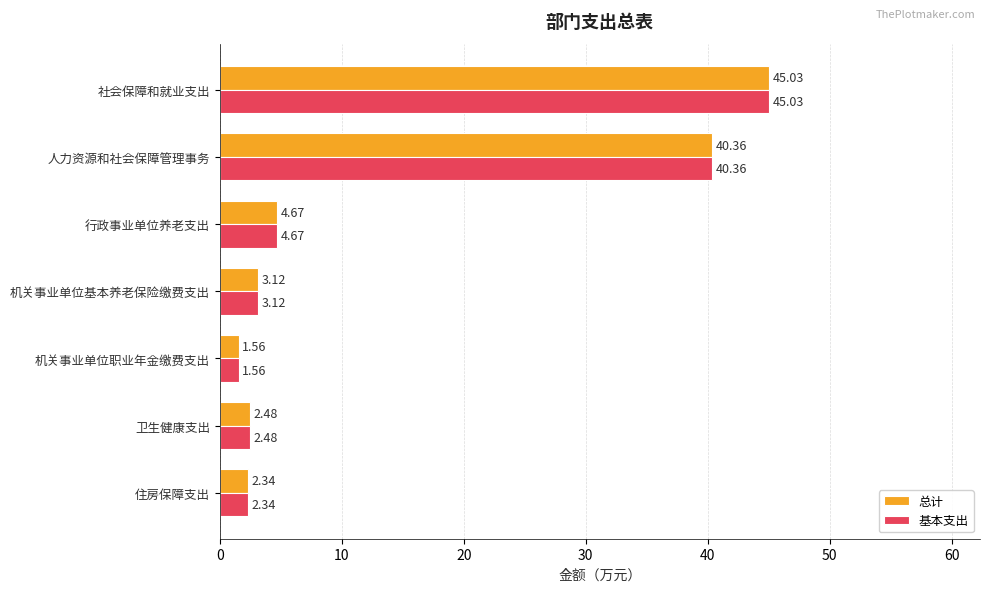

Where is 总计 nearest to the value 23?

人力资源和社会保障管理事务